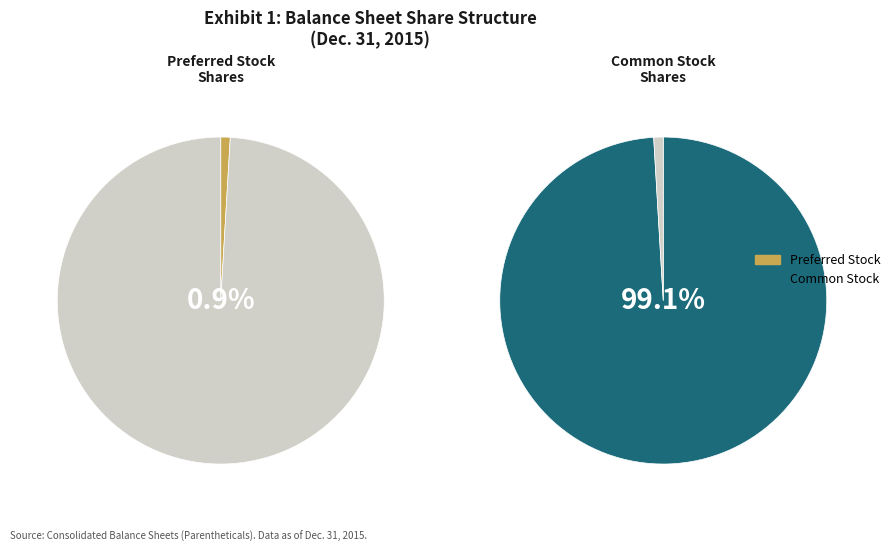

The Preferred stock, shares outstanding slice represents 14% of the pie. True or false?

False